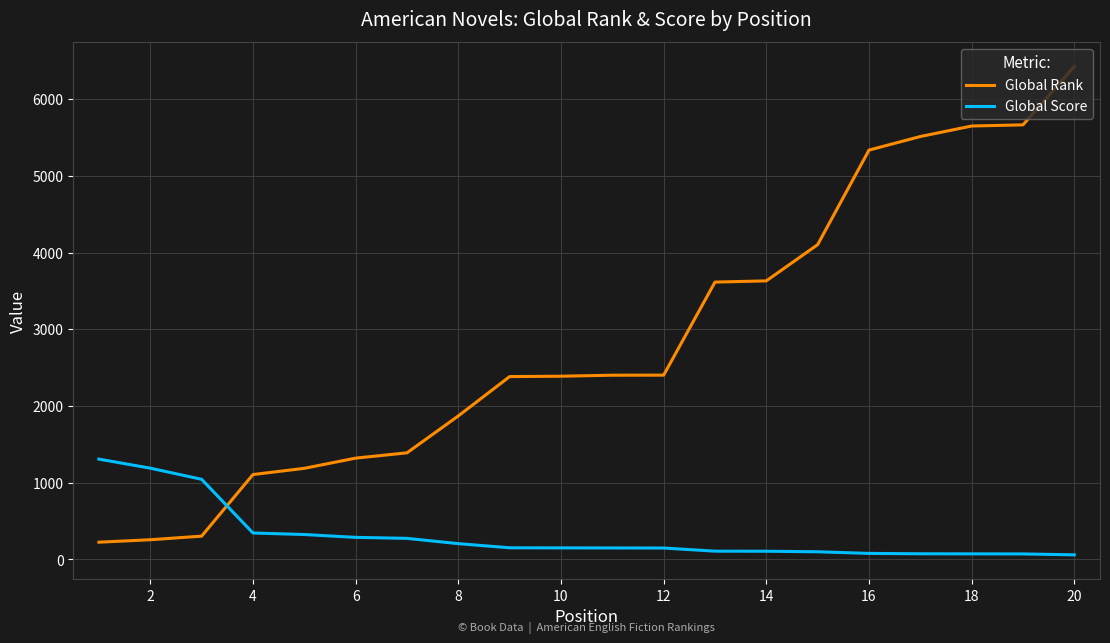

True or false: Global Rank and Global Score intersect in this chart.

True